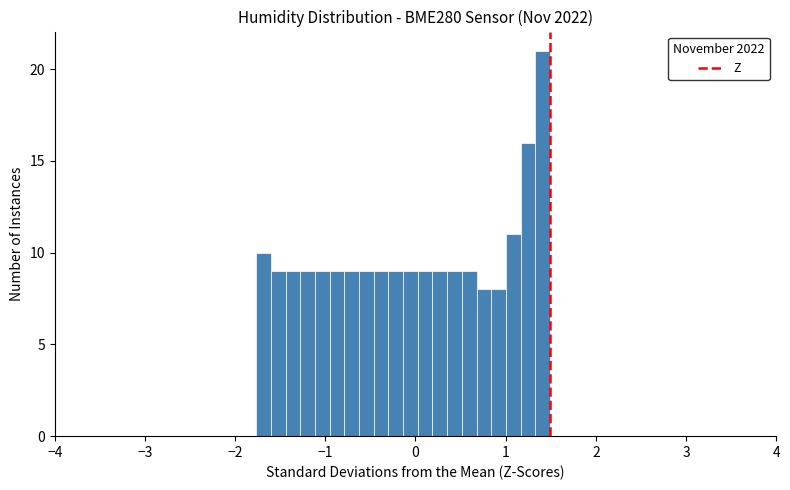

Around what value on the x-axis is the tallest bar? Give the approximate position of its centre, as read against the axis.

1.4